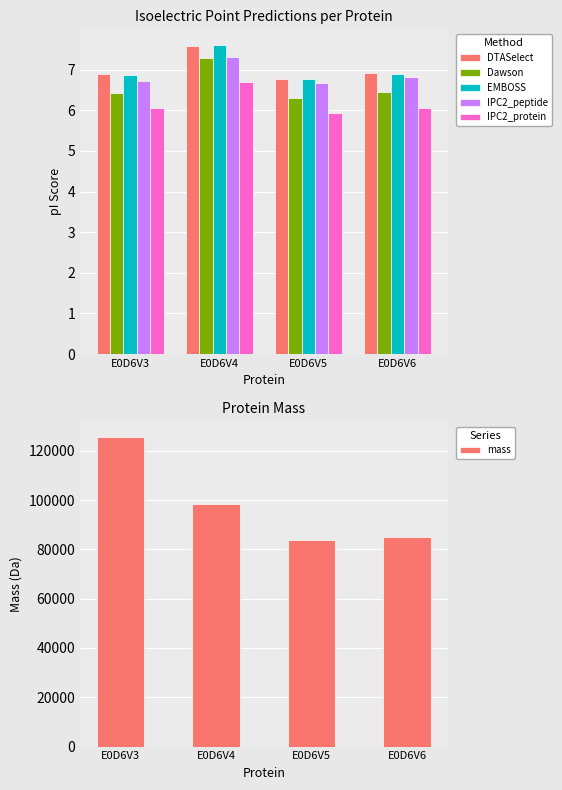

What are all the series names shown in the legend?

DTASelect, Dawson, EMBOSS, IPC2_peptide, IPC2_protein, mass